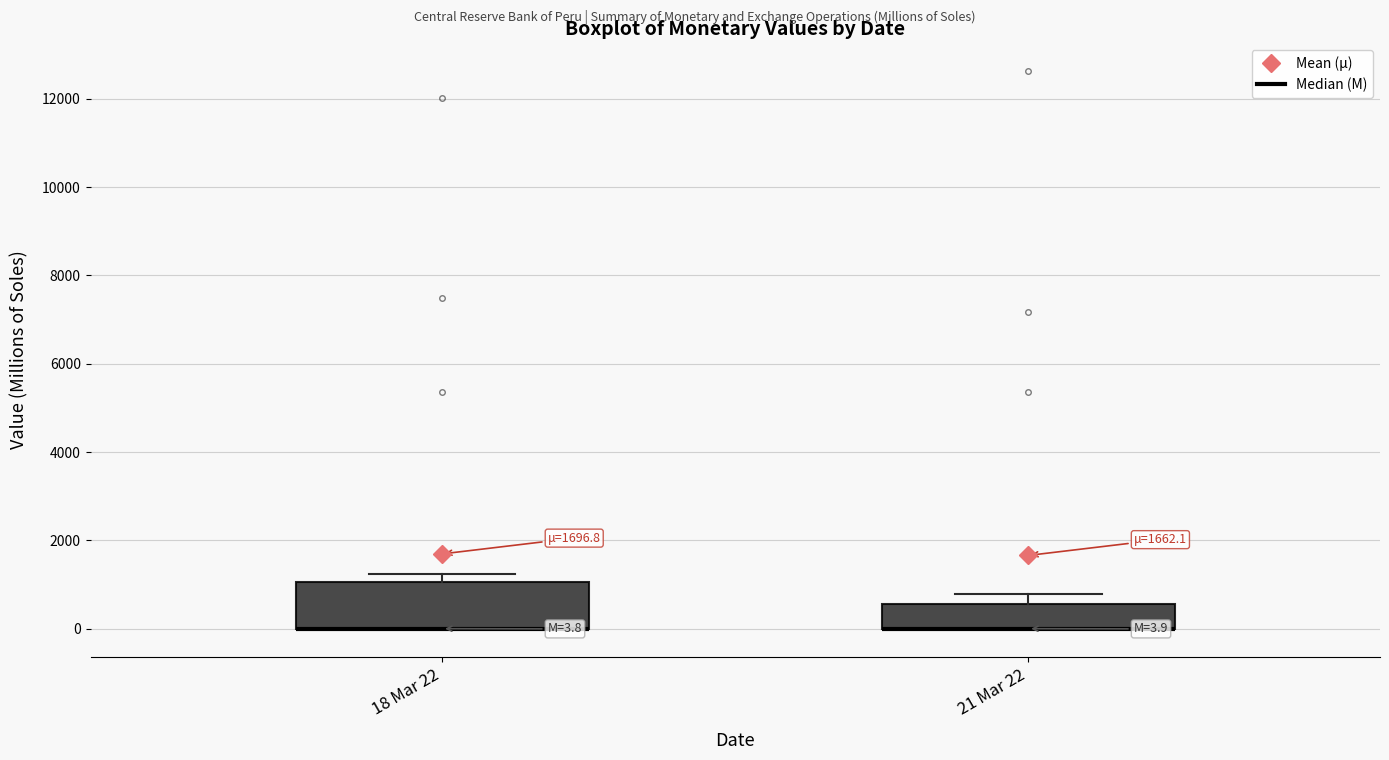

Comparing the boxes themselves (not the whiskers), which one is the tallest?

18 Mar 22